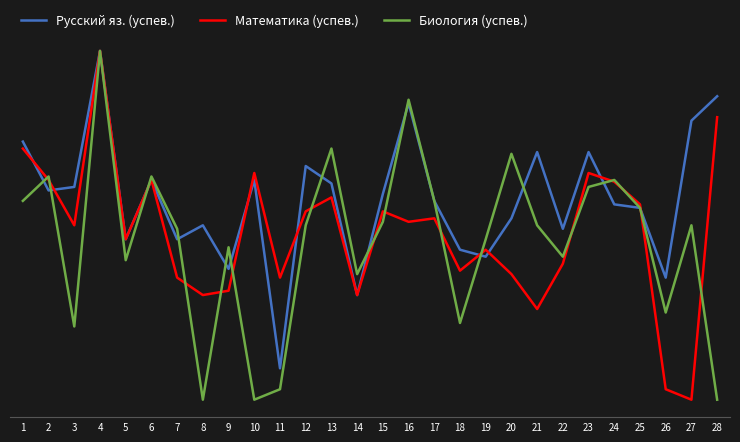

Between 8 and 15, which series saw the biggest shift?

Биология (успев.)